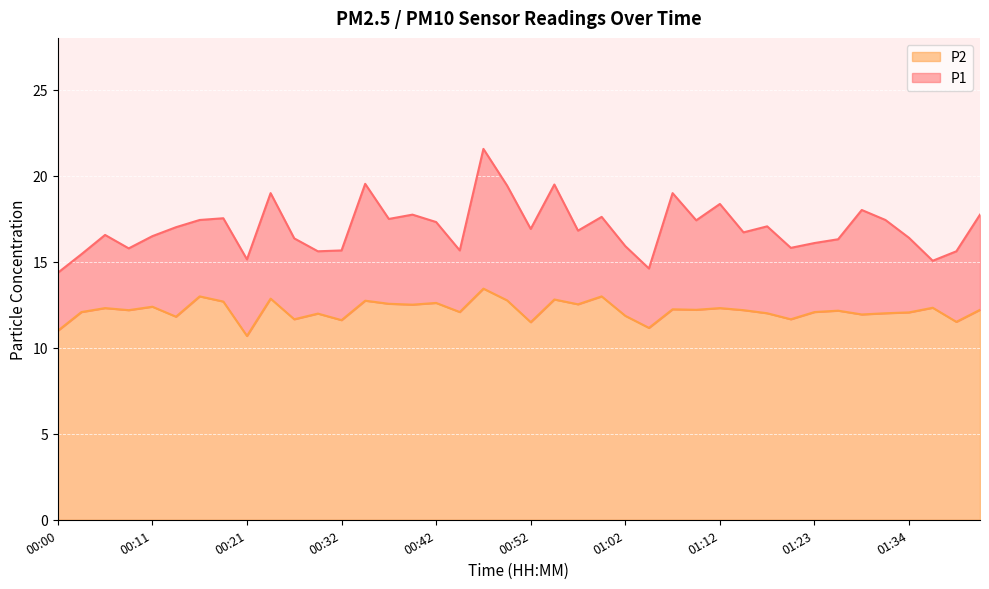

Which has a higher value, 01:02 or 00:47?

00:47